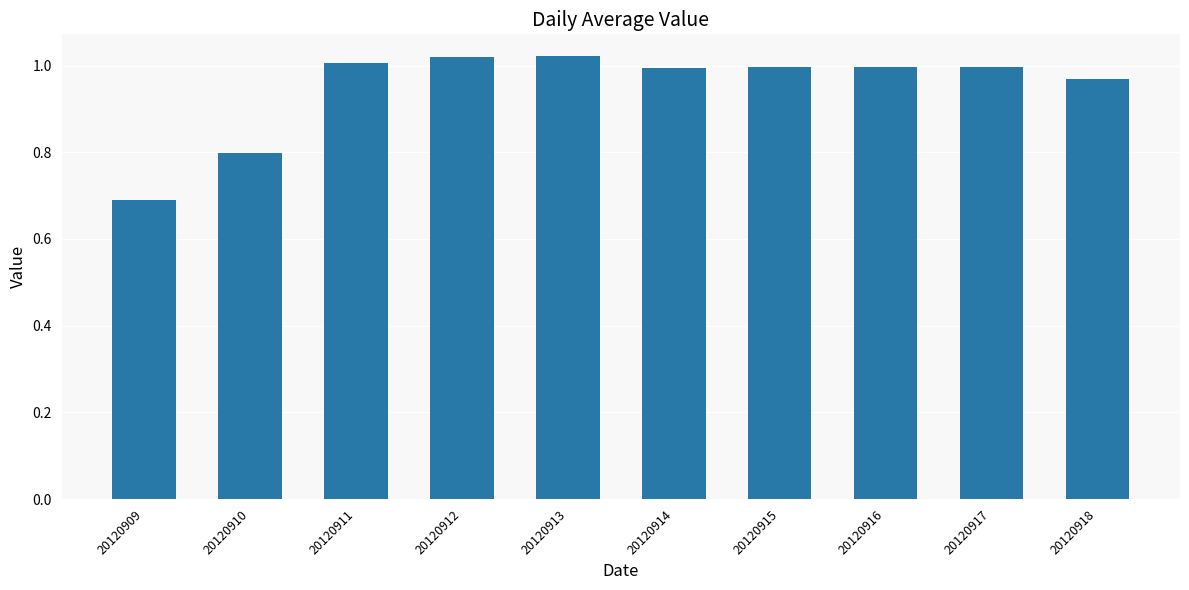

Which has a higher value, 20120910 or 20120912?

20120912